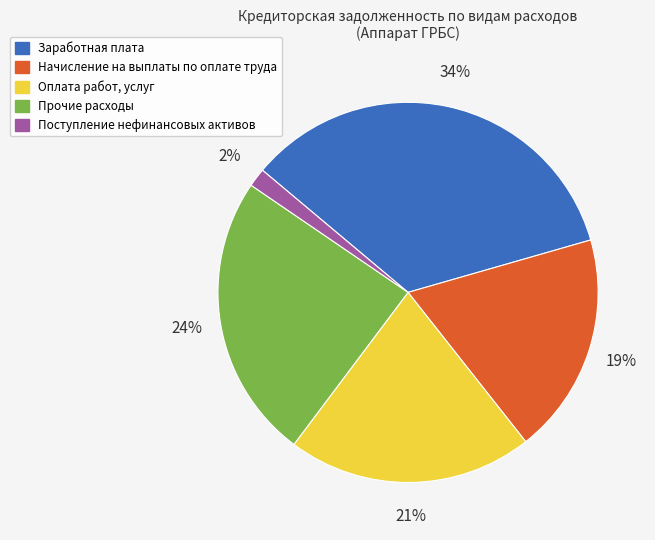

How many segments does this pie chart have?

5